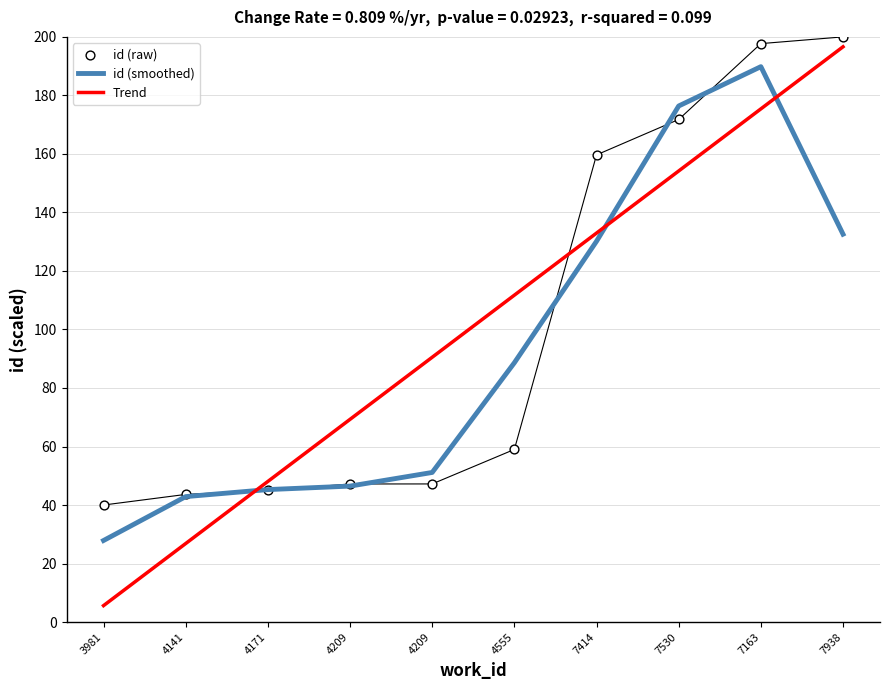

What are all the series names shown in the legend?

id (smoothed), Trend, id (raw)